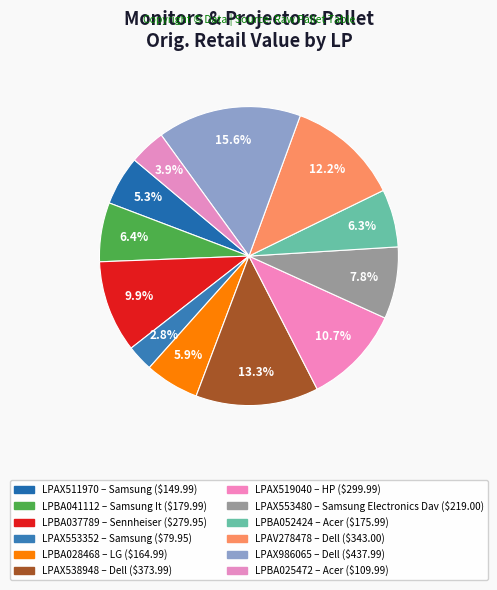

Count the number of slices in the pie.

12